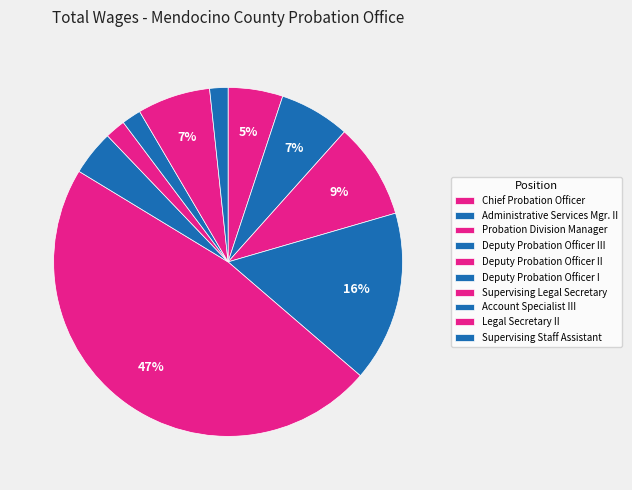

The Probation Division Manager slice represents 21% of the pie. True or false?

False